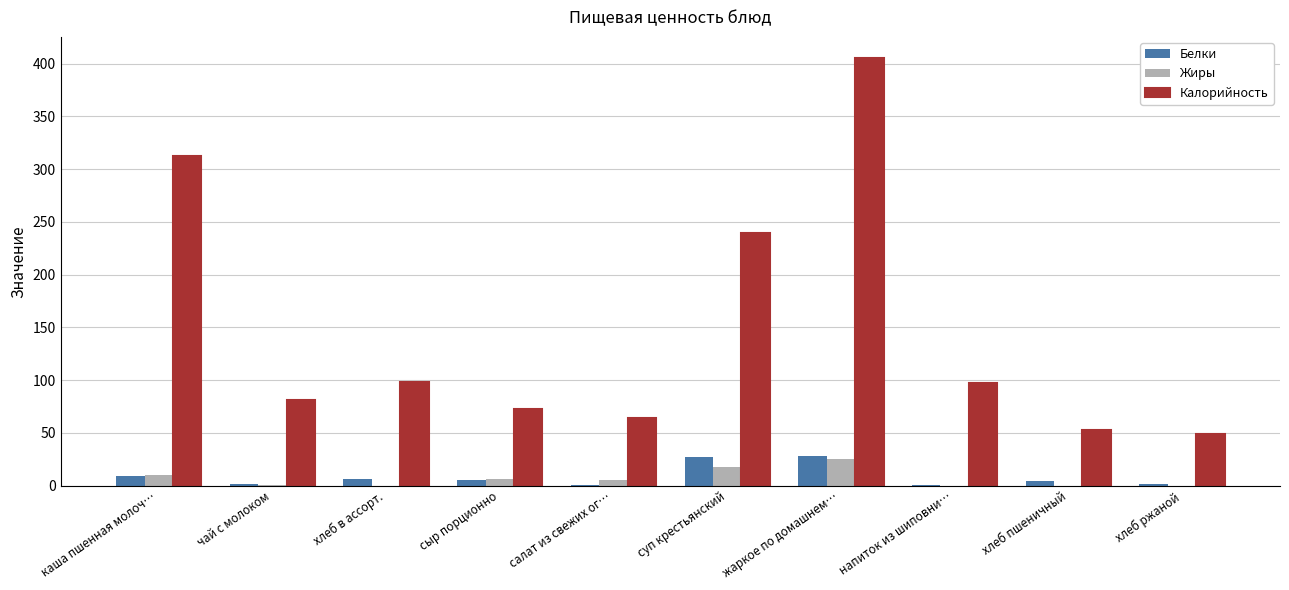

Is the value of Белки at суп крестьянский greater than the value of Калорийность at хлеб пшеничный?

No